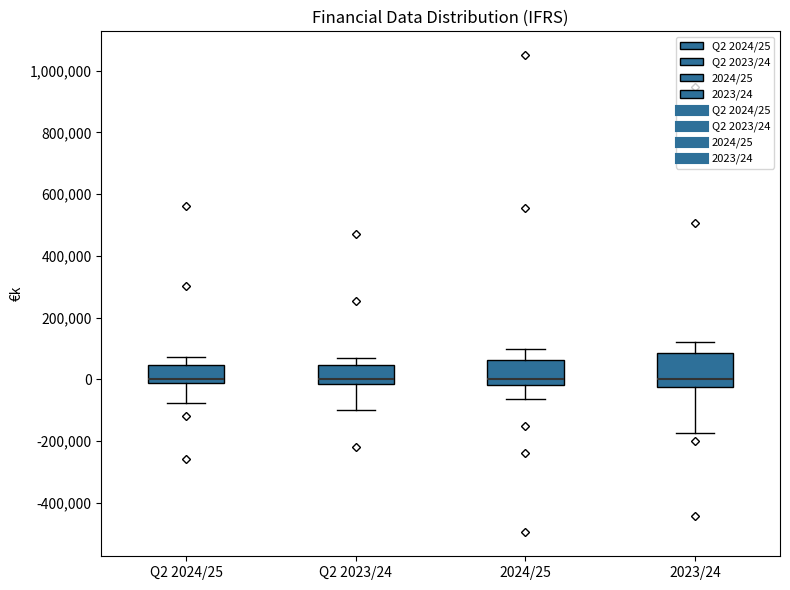

Comparing the boxes themselves (not the whiskers), which one is the tallest?

2023/24